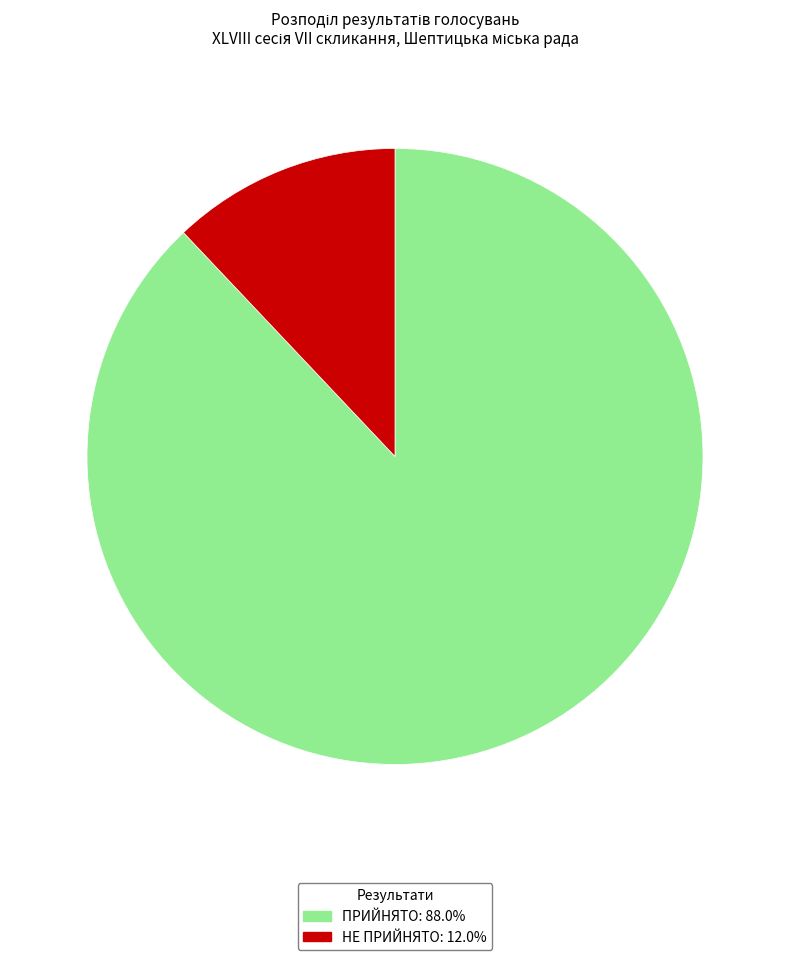

Which slice represents more than half of the pie?

ПРИЙНЯТО